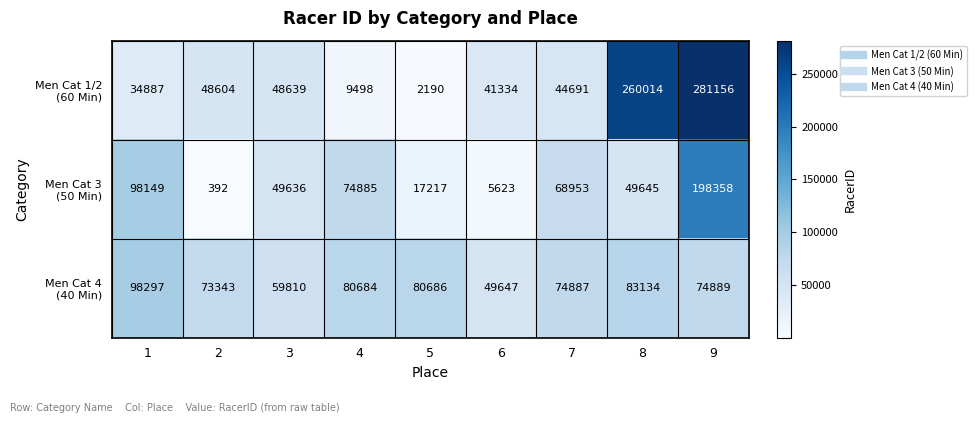

What is the total value across all series at 3?

158085